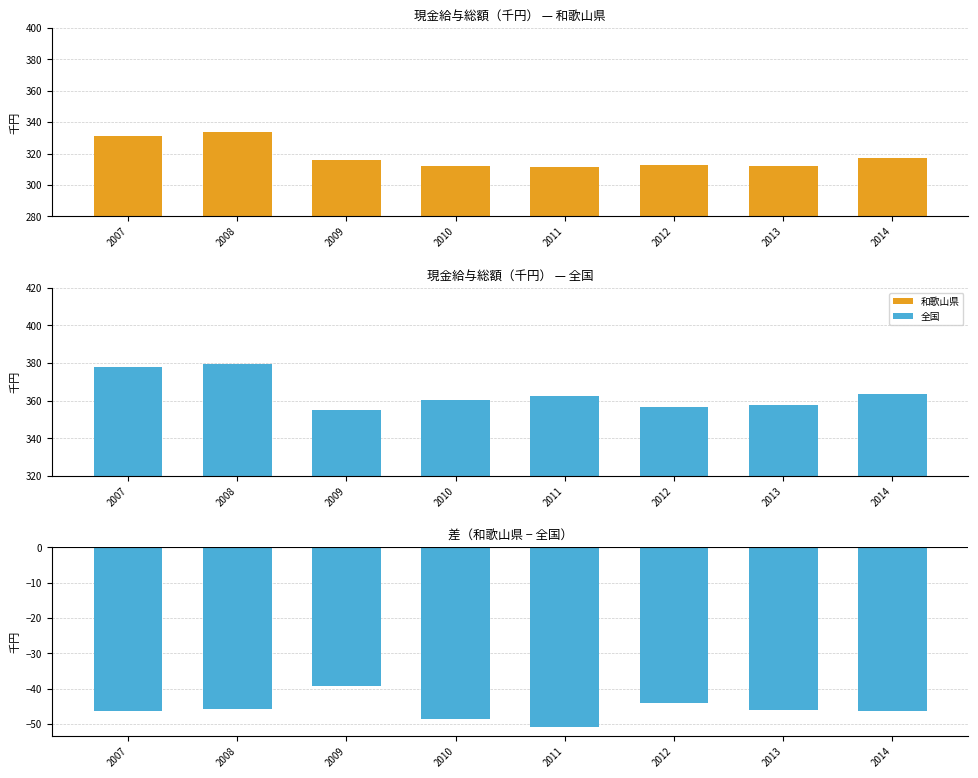

How many data points in 和歌山県 are less than 316?

4